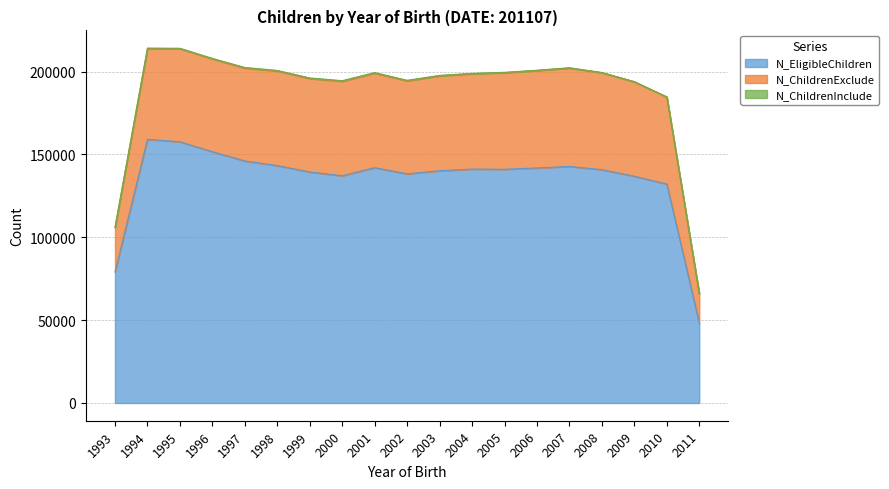

Is it true that N_ChildrenExclude equals 57000 at 2009?

True